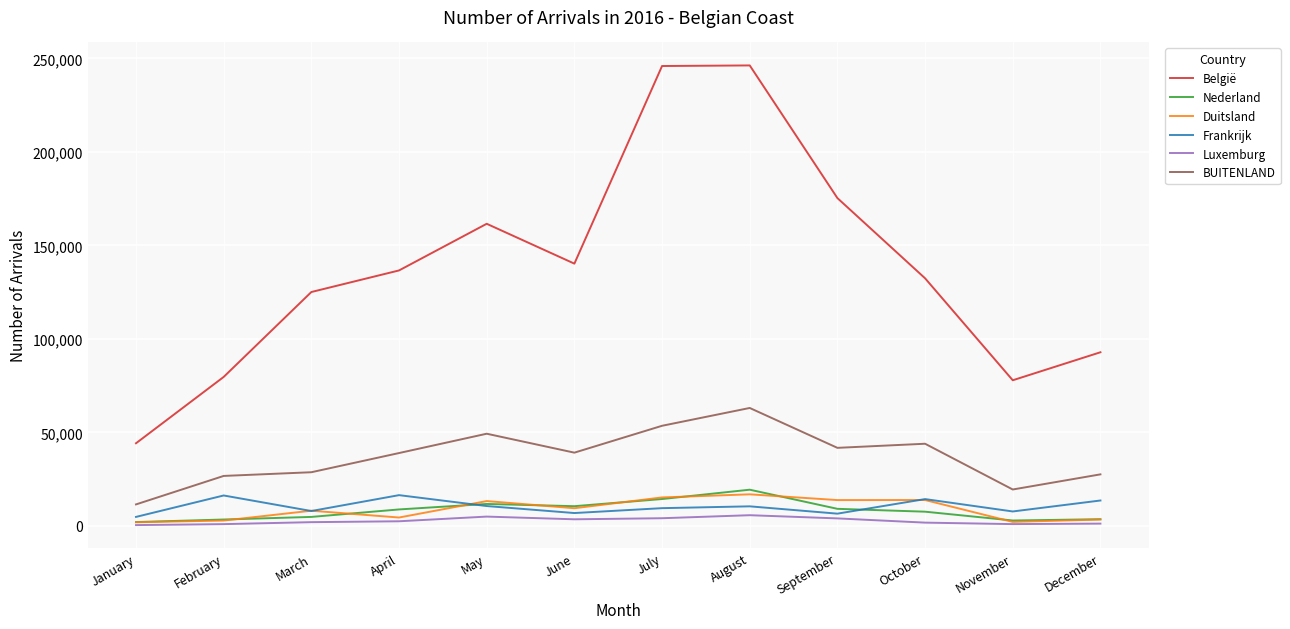

What is the maximum value shown in the chart?

246265